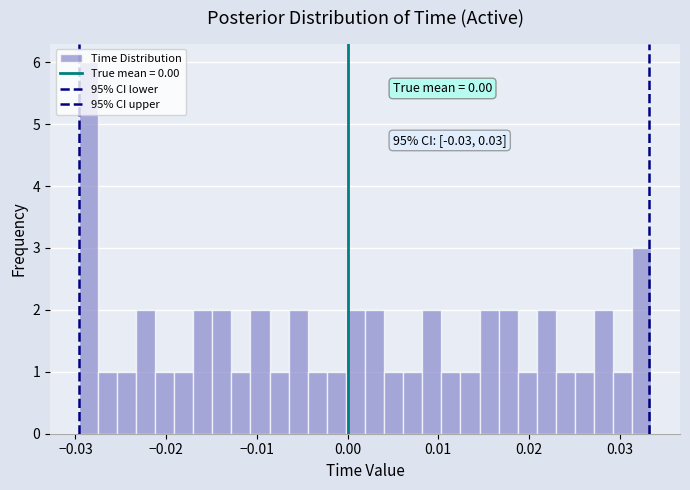

Around what value on the x-axis is the tallest bar? Give the approximate position of its centre, as read against the axis.

-0.029